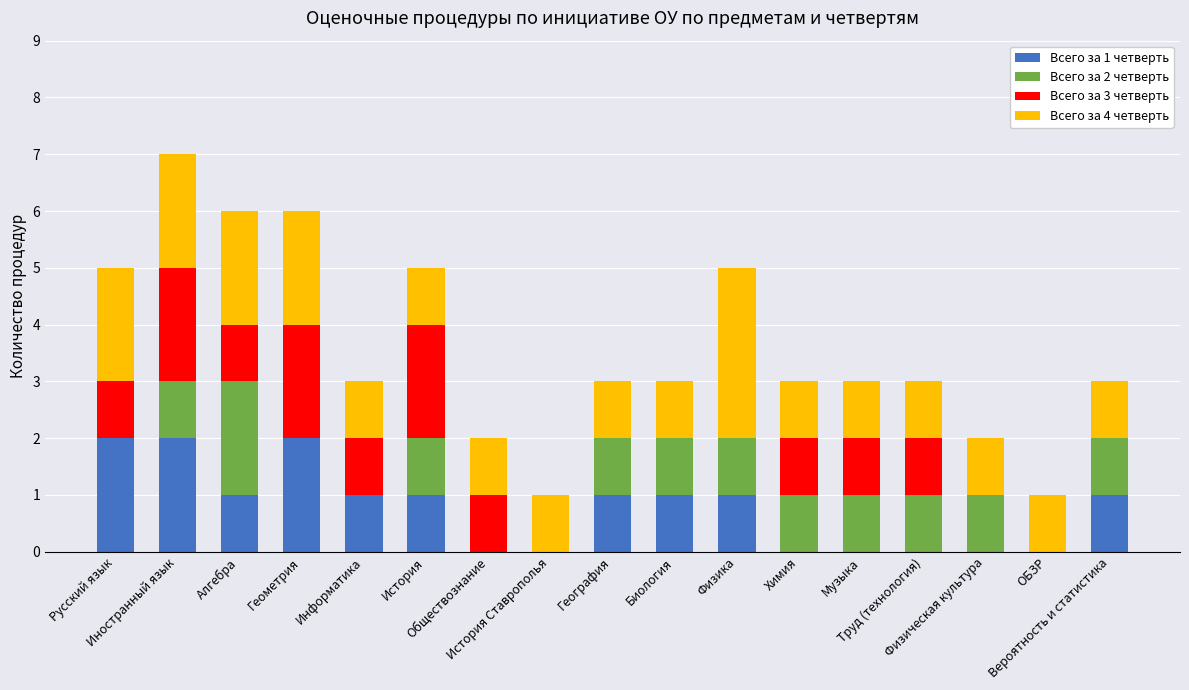

How many series are shown in this chart?

4